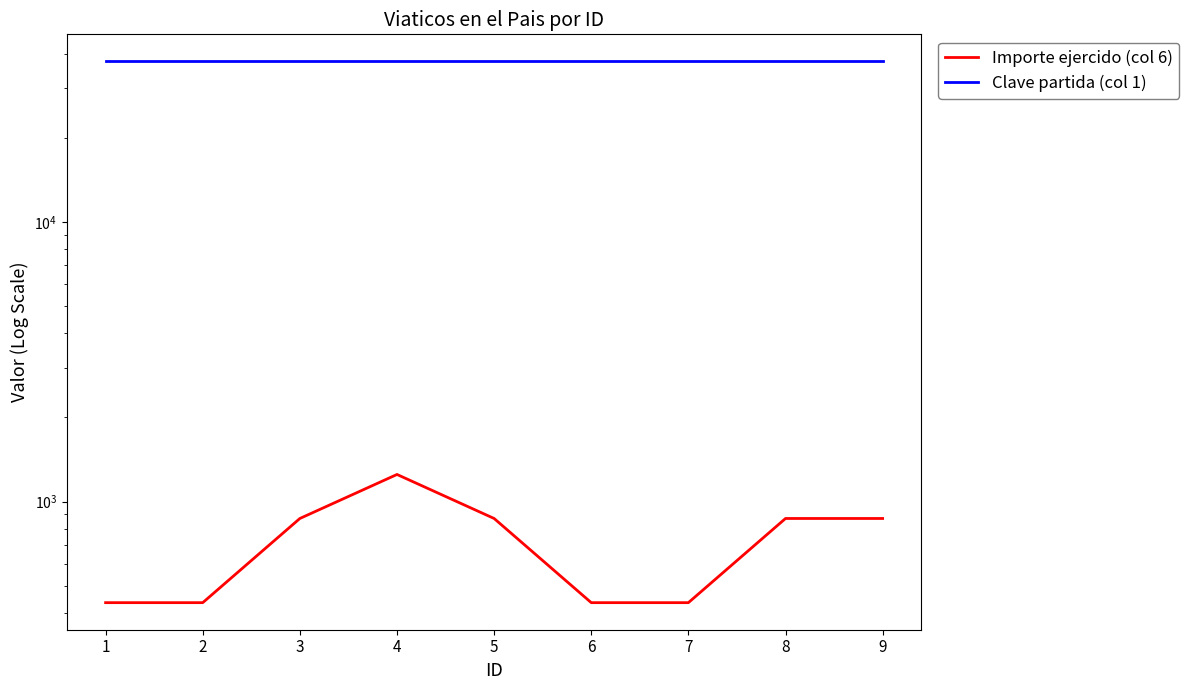

Reading left to right, transcribe all the data shown in this chart.

Importe ejercido (col 6): 1=435	2=435	3=870	4=1250	5=870	6=435	7=435	8=870	9=870
Clave partida (col 1): 1=37501	2=37501	3=37501	4=37501	5=37501	6=37501	7=37501	8=37501	9=37501